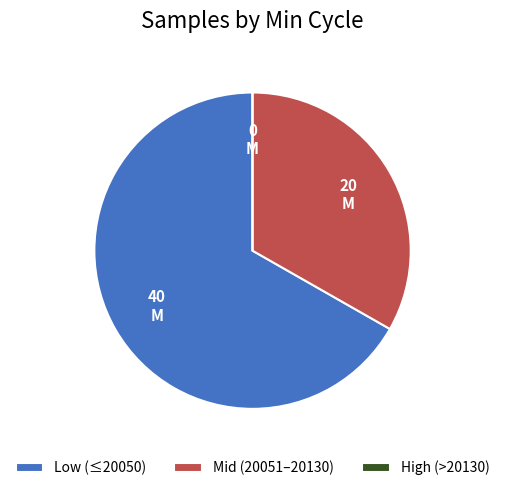

The Low (≤20050) slice represents 61% of the pie. True or false?

False